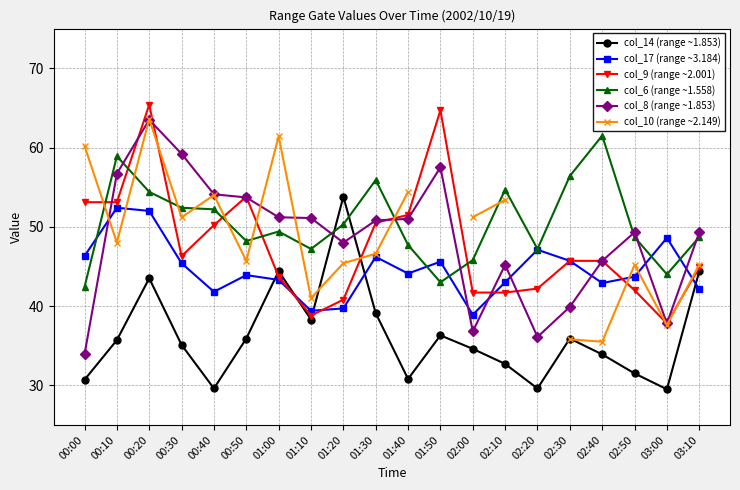

Where is the first local minimum for col_14 (range ~1.853)?

00:40